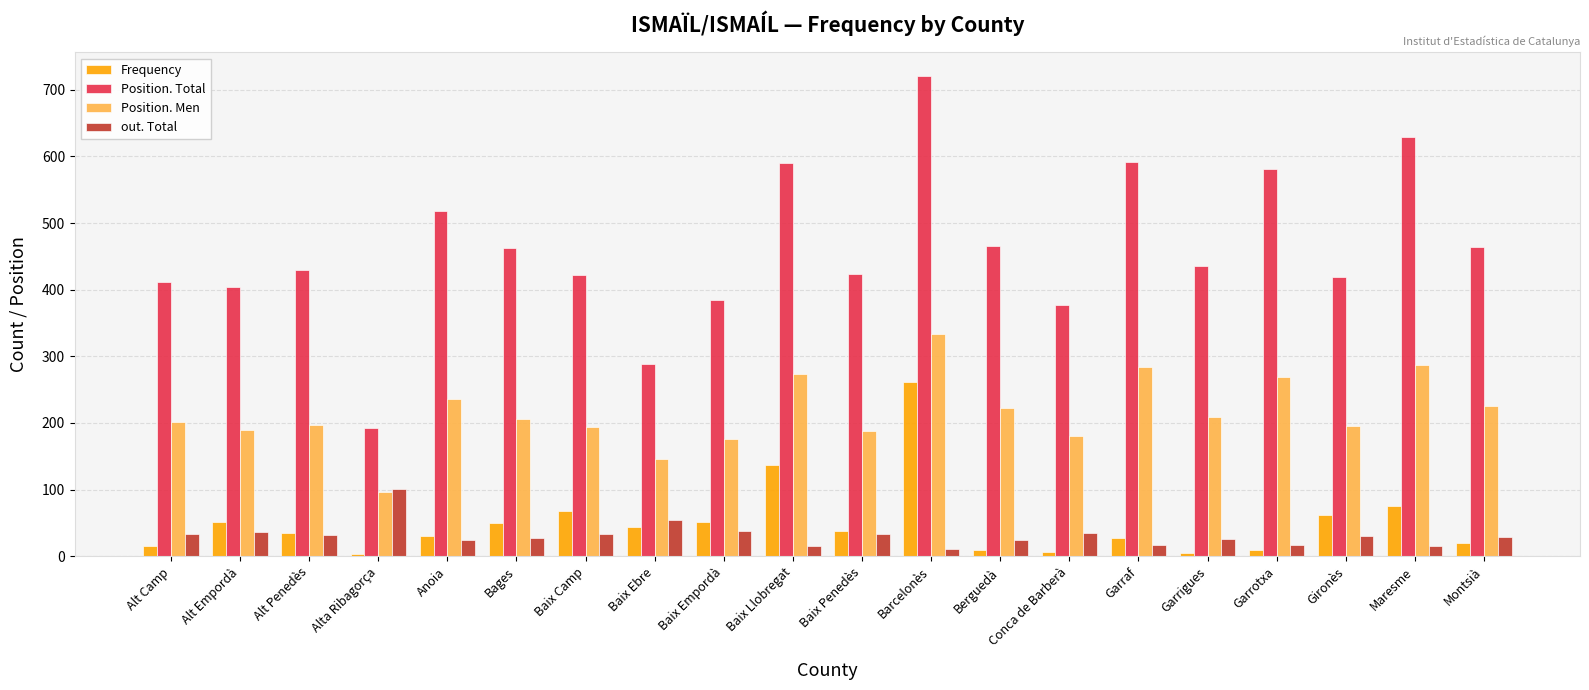

Rank the series at Conca de Barberà from highest to lowest value.

Position. Total, Position. Men, out. Total, Frequency